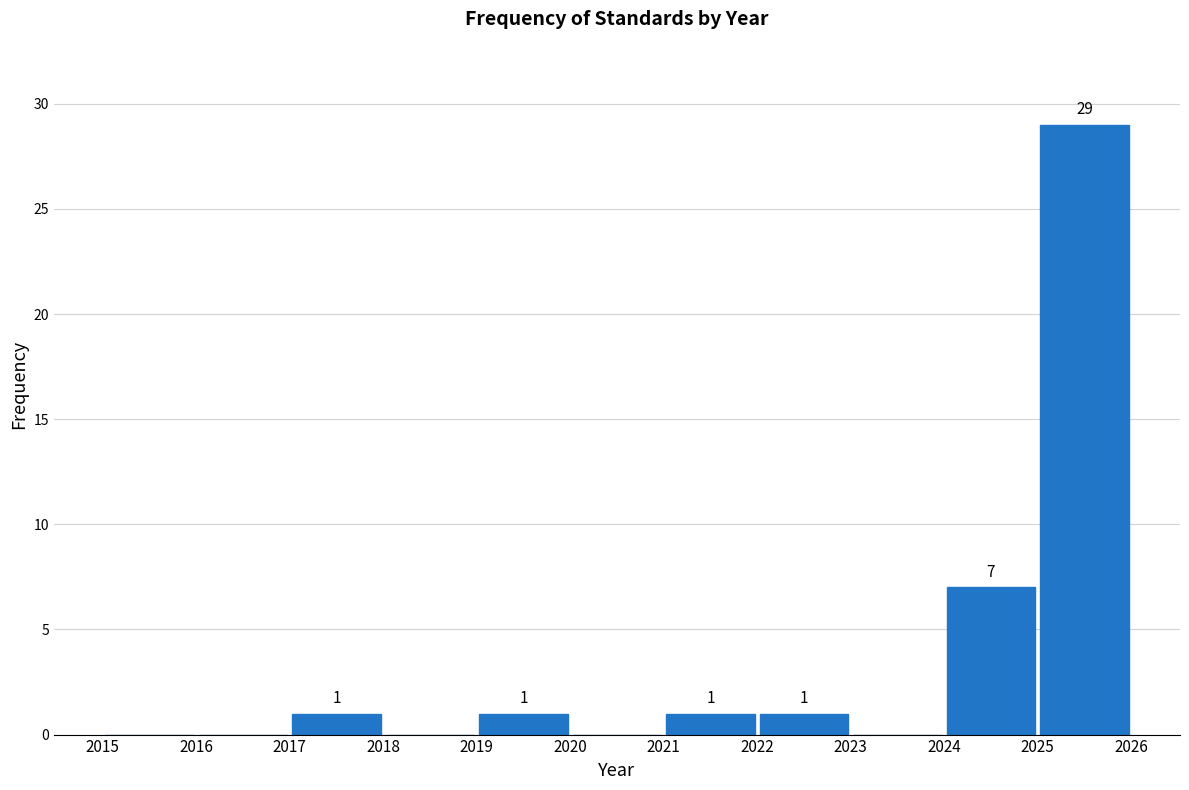

Over which range of the x-axis is the bar tallest?

2025 to 2026